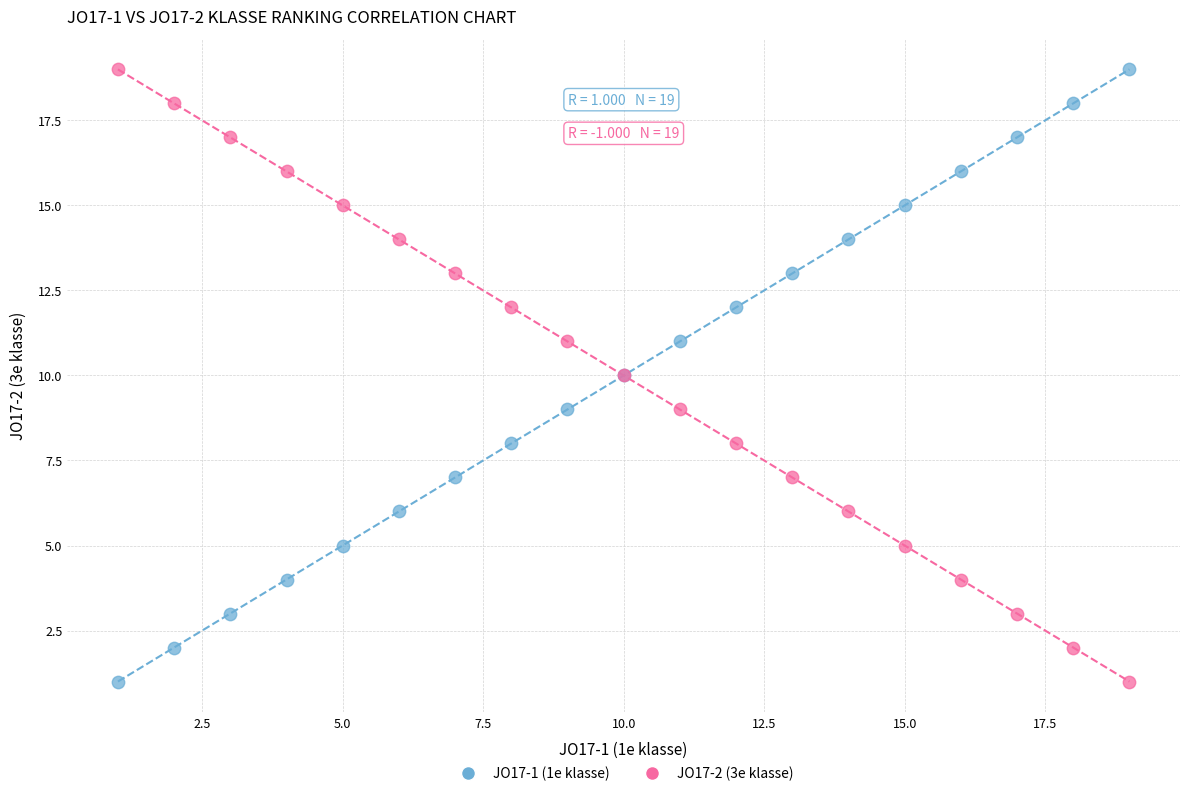

What is the X range (max minus min) for the scatter plot?

18